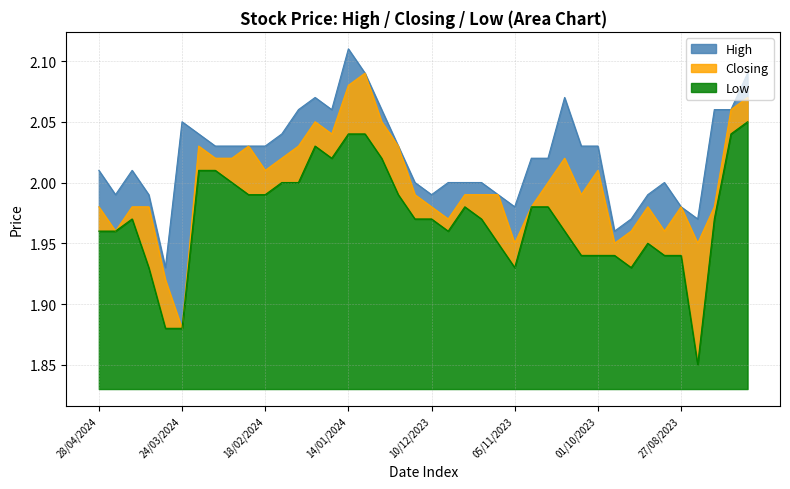

How many interior local peaks does the Low series have?

4